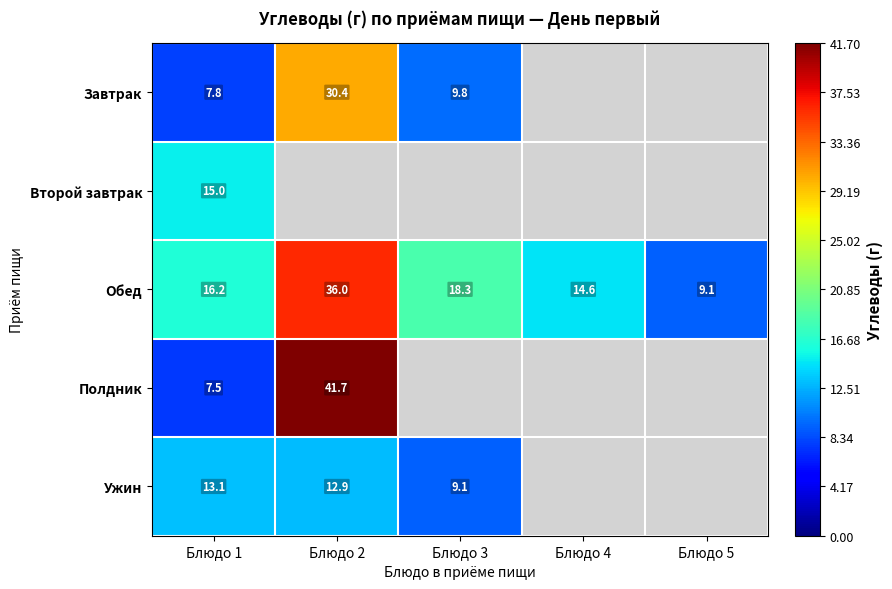

At which category is the sum across all series the highest?

Блюдо 1